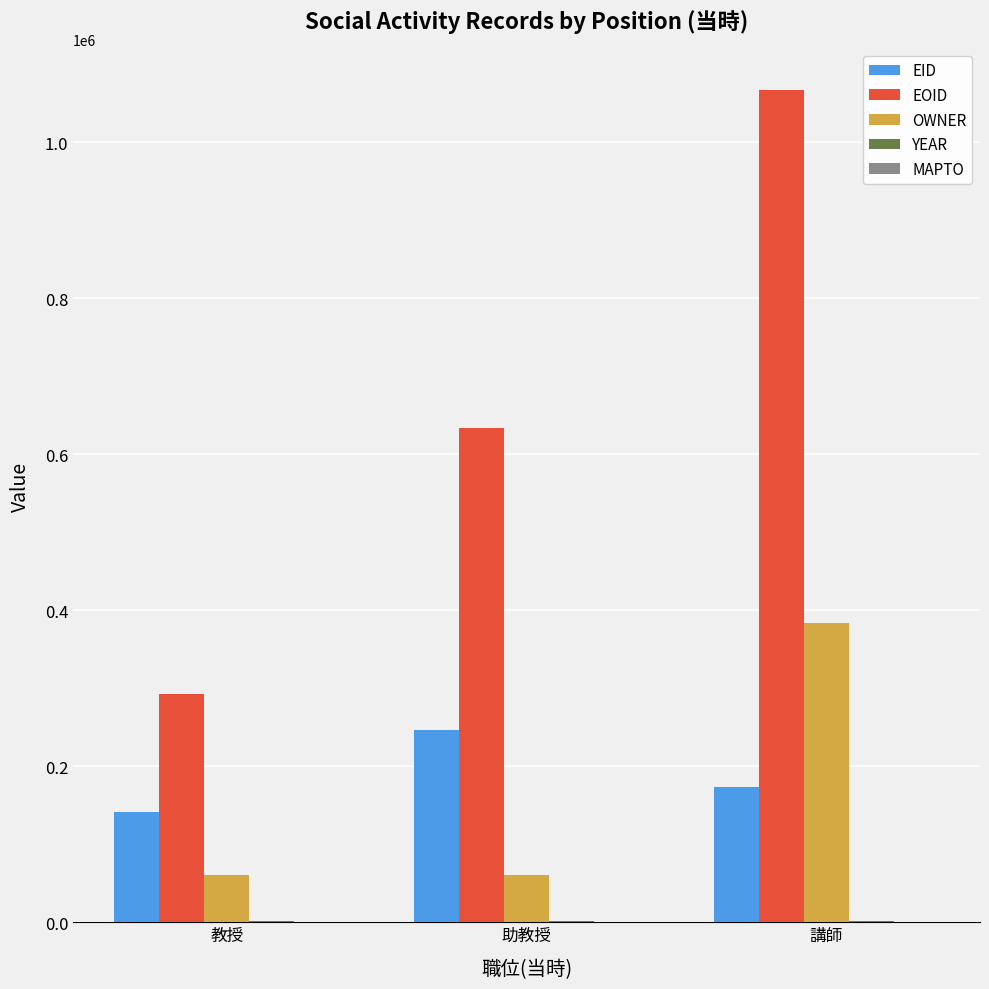

At which category does the chart reach its peak across all series?

講師